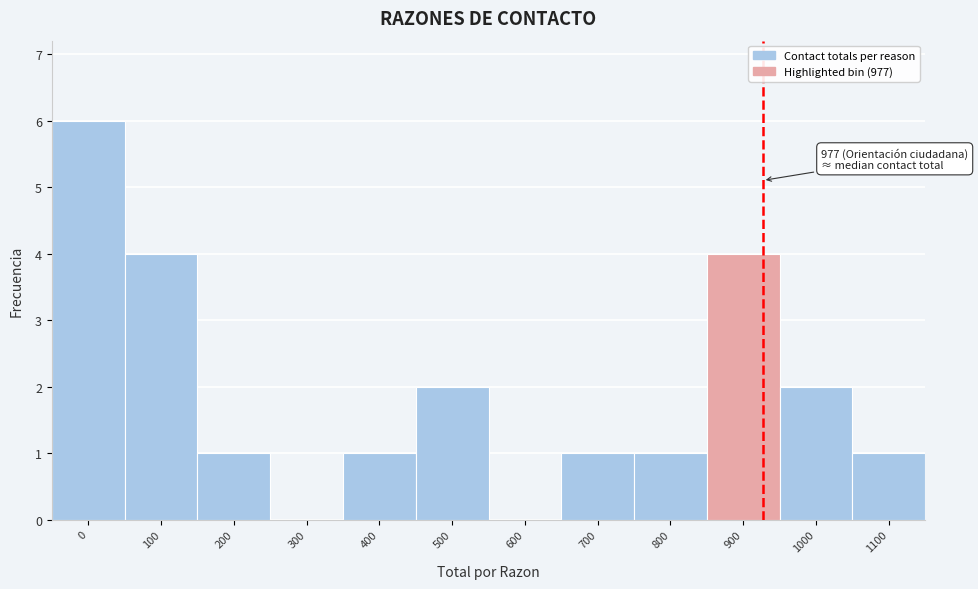

Reading left to right, extract all data points from this chart.

0=6	100=4	200=1	300=0	400=1	500=2	600=0	700=1	800=1	900=4	1000=2	1100=1